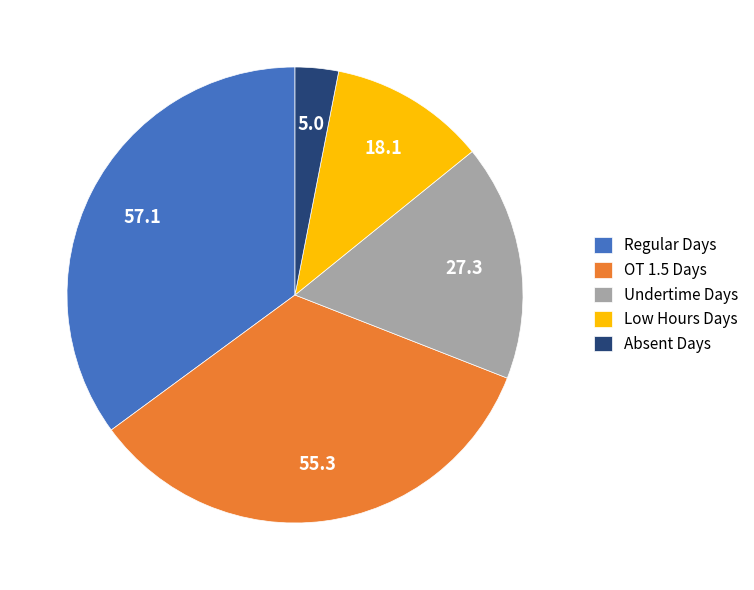

Which category has the smallest portion of the pie?

Absent Days